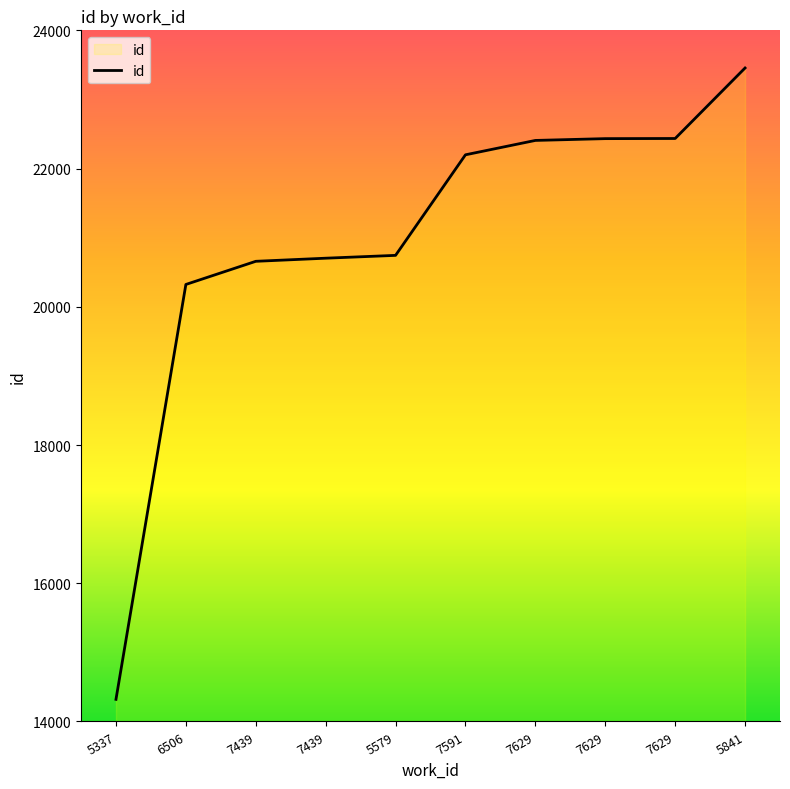

Does the chart display data point markers on the line(s)?

No